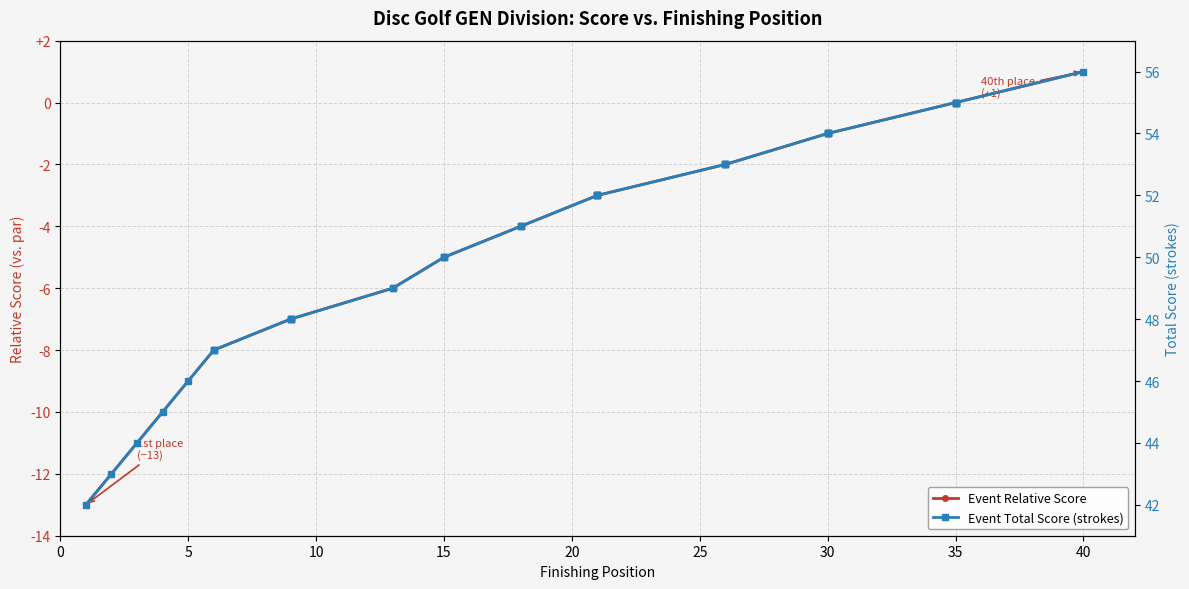

How many lines are shown in the chart?

2